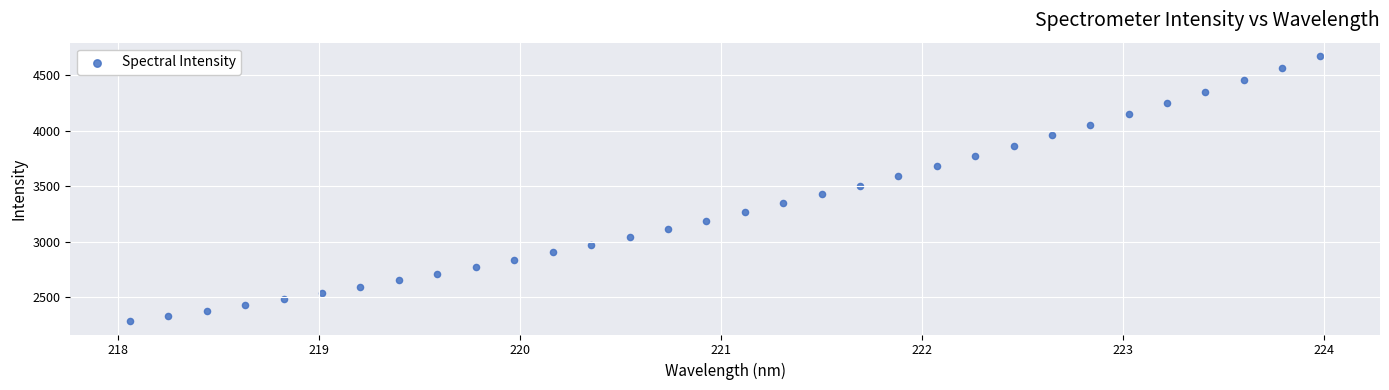

What is the range of Y values (max minus min)?

2391.8